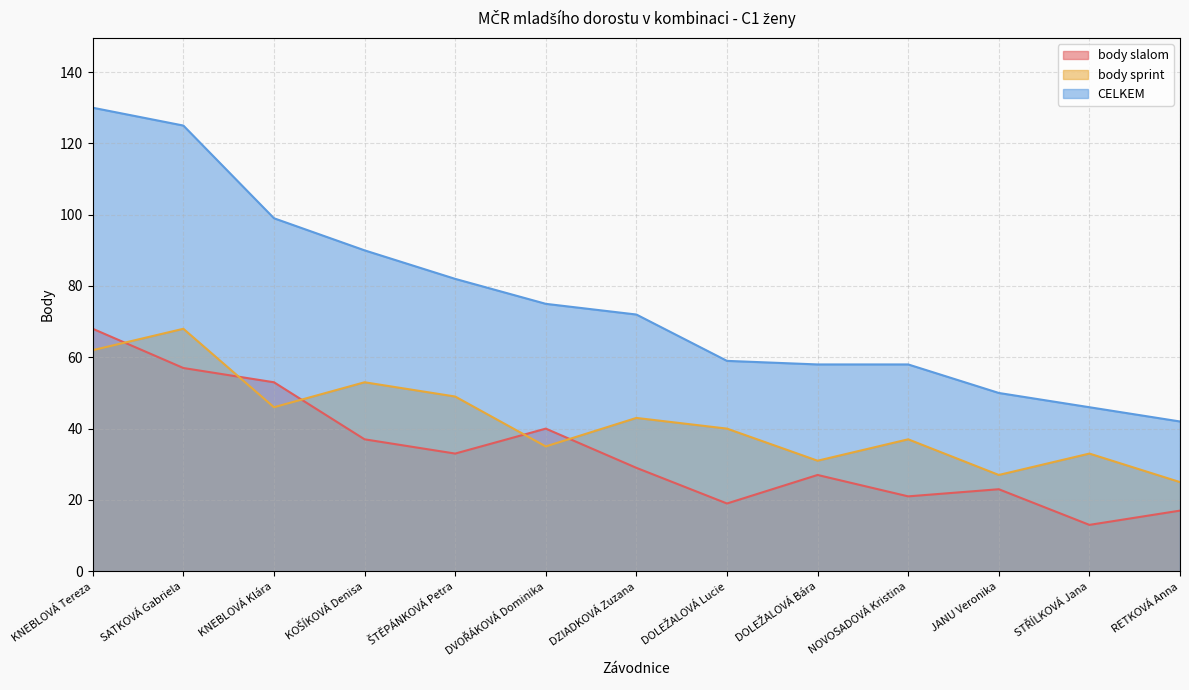

How many lines are shown in the chart?

3